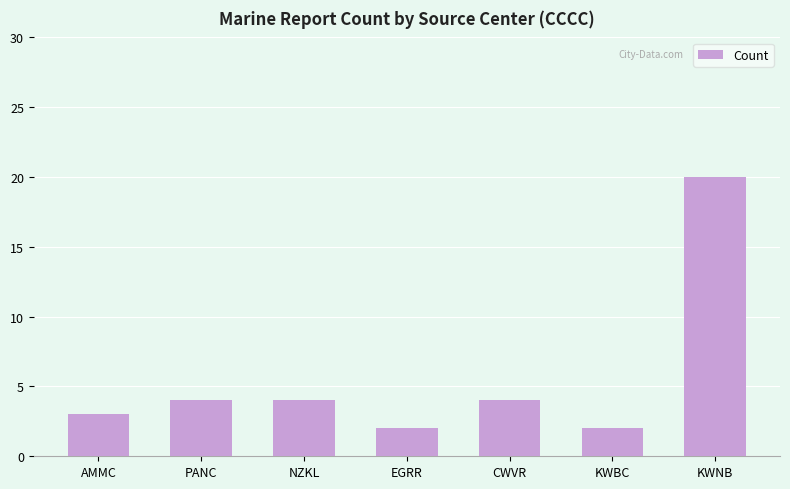

What is the difference between the second highest and minimum values?

2